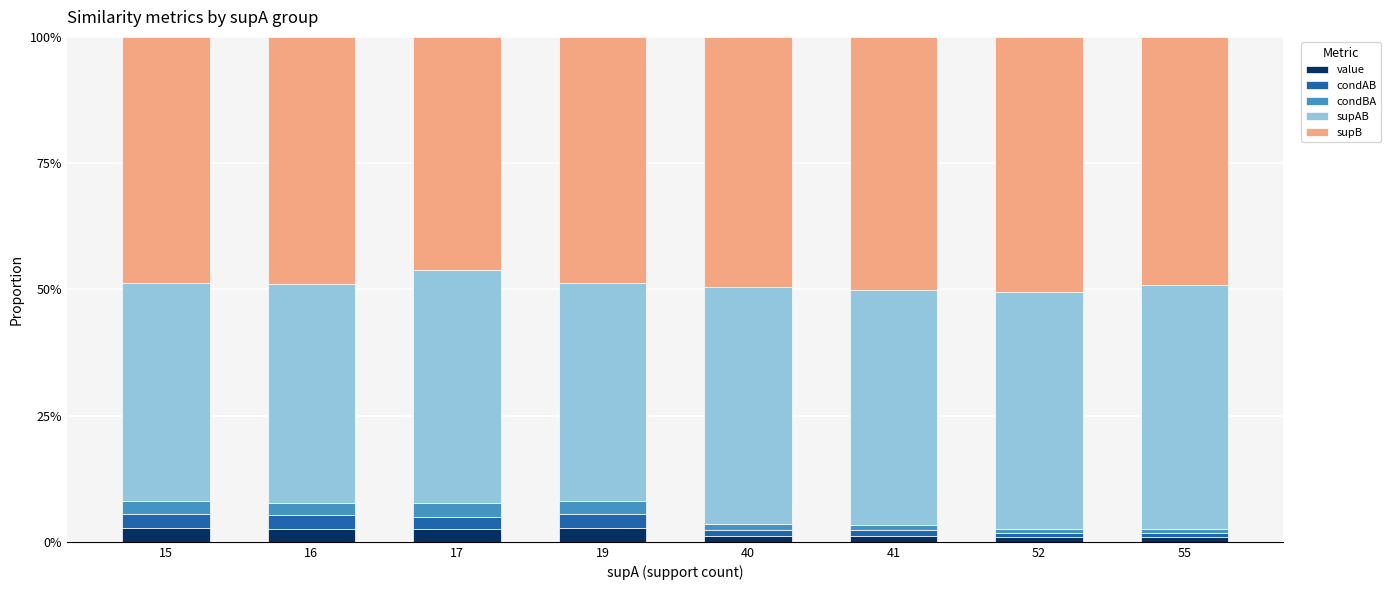

What are all the series names shown in the legend?

value, condAB, condBA, supAB, supB